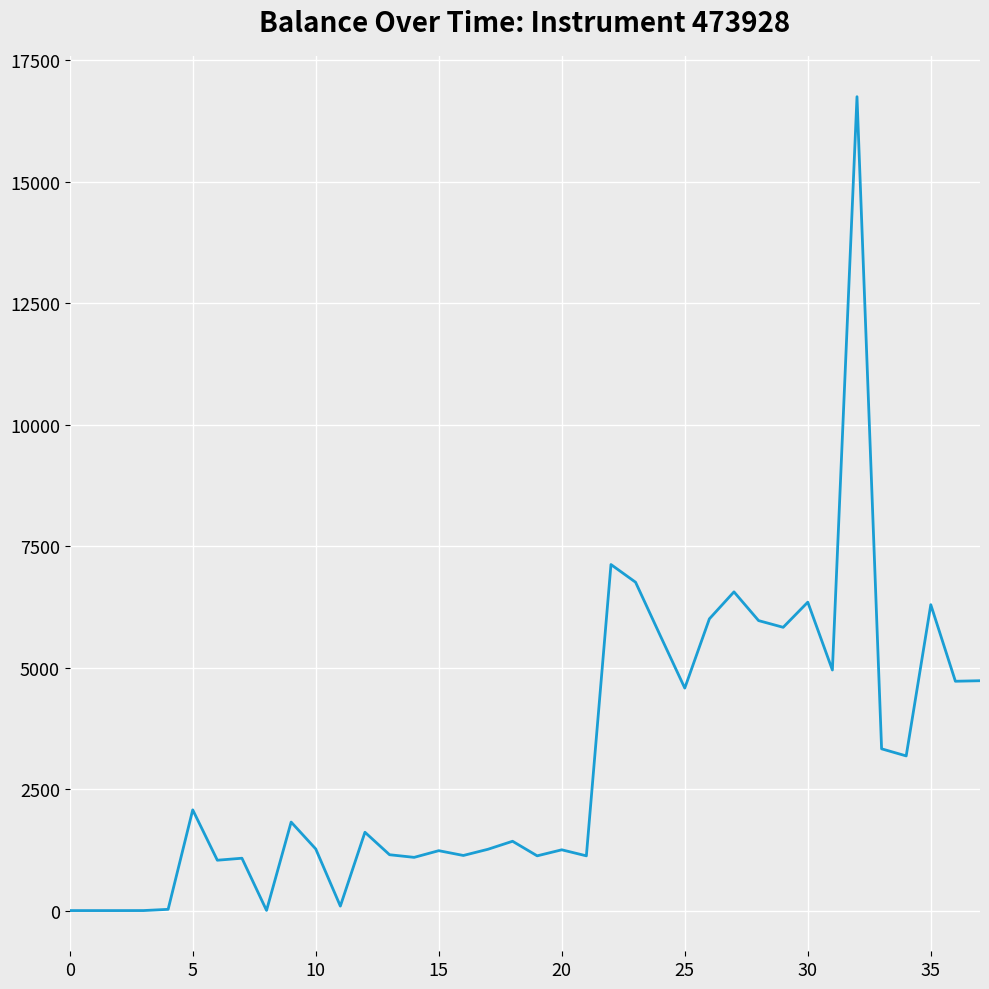

How many lines are shown in the chart?

1